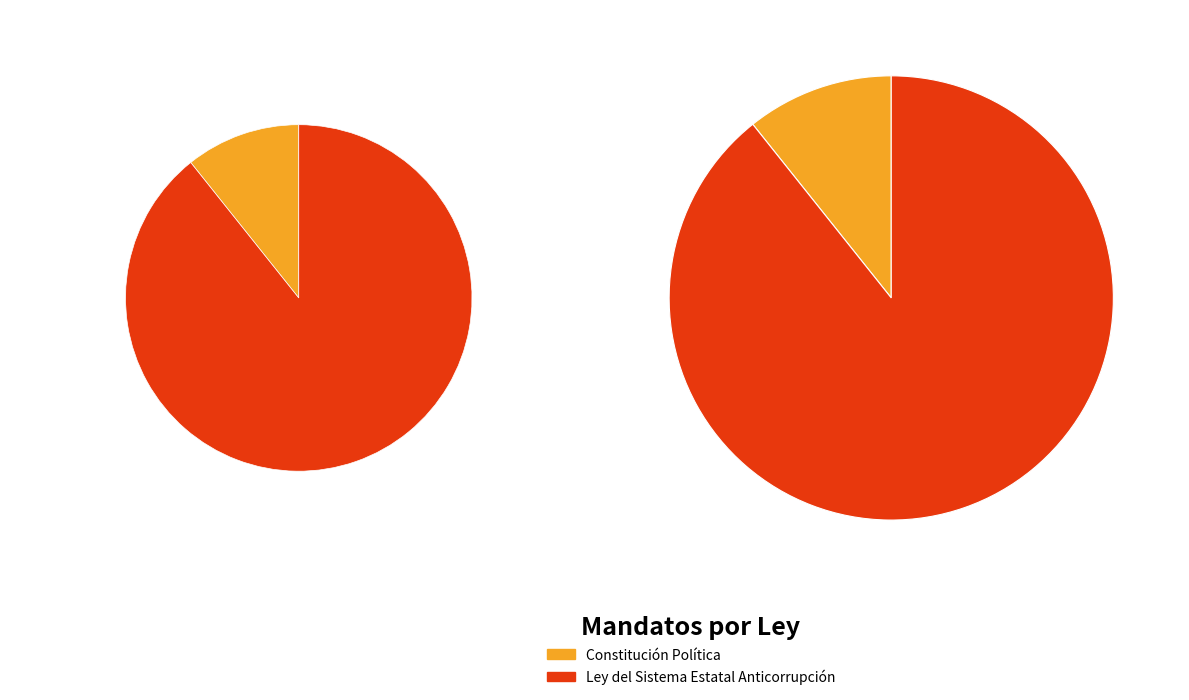

The Constitución Política del Estado de Aguascalientes slice represents 11% of the pie. True or false?

True